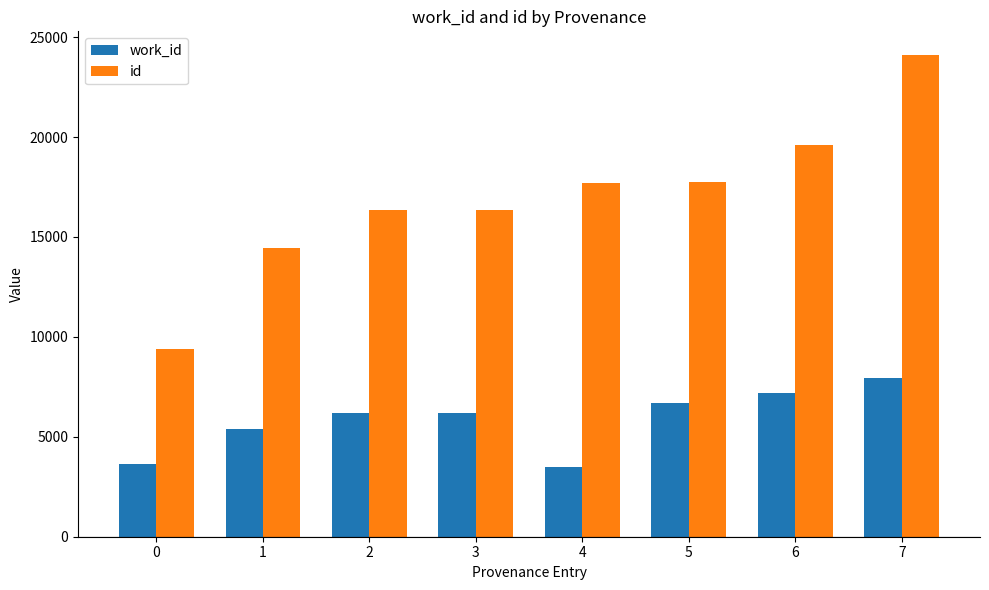

What is the sum of the work_id values at 5 and 1?

12049